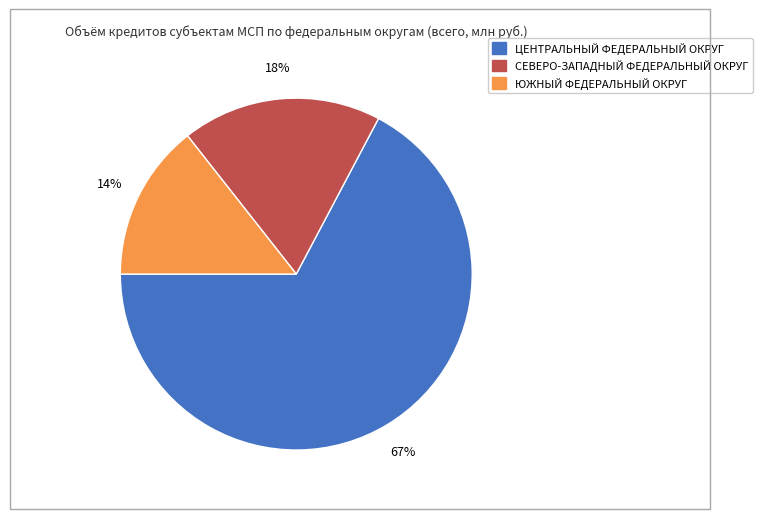

To the nearest percent, what is the average slice percentage?

33%